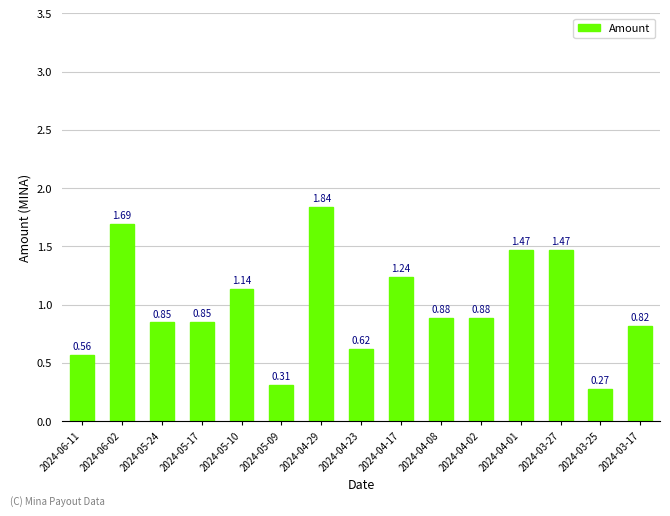

What is the difference between the values at 2024-04-29 and 2024-06-11?

1.3